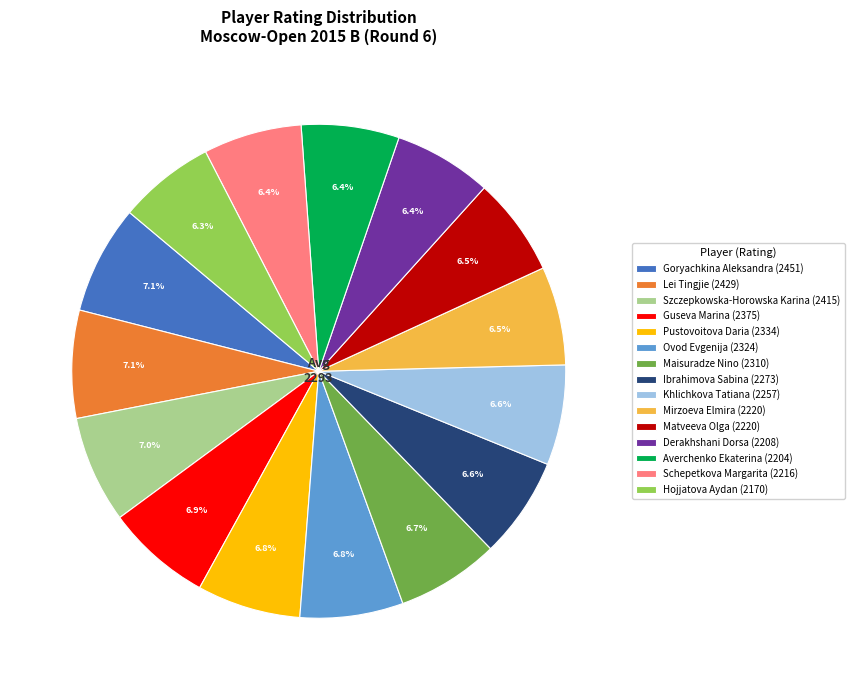

What percentage is NOT represented by Maisuradze Nino (2310)?

93.3%